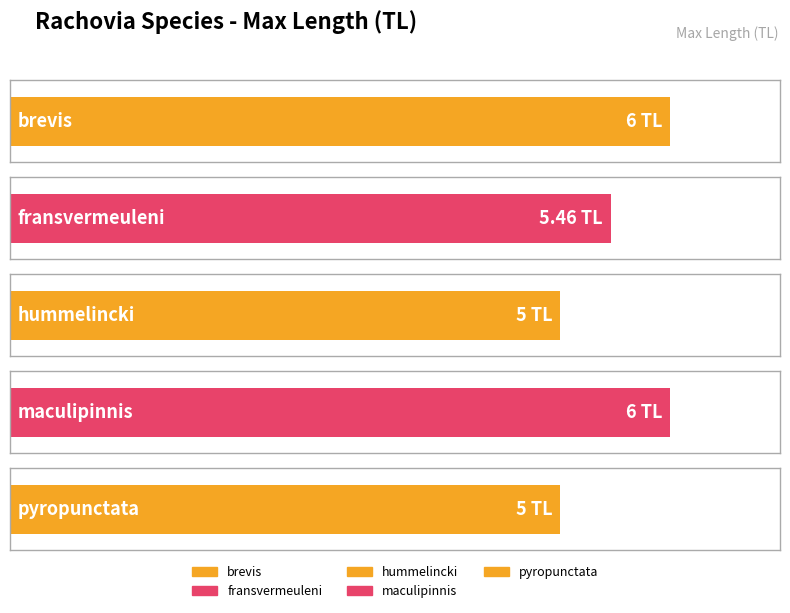

List the labels in order of value, largest first.

brevis, maculipinnis, fransvermeuleni, hummelincki, pyropunctata